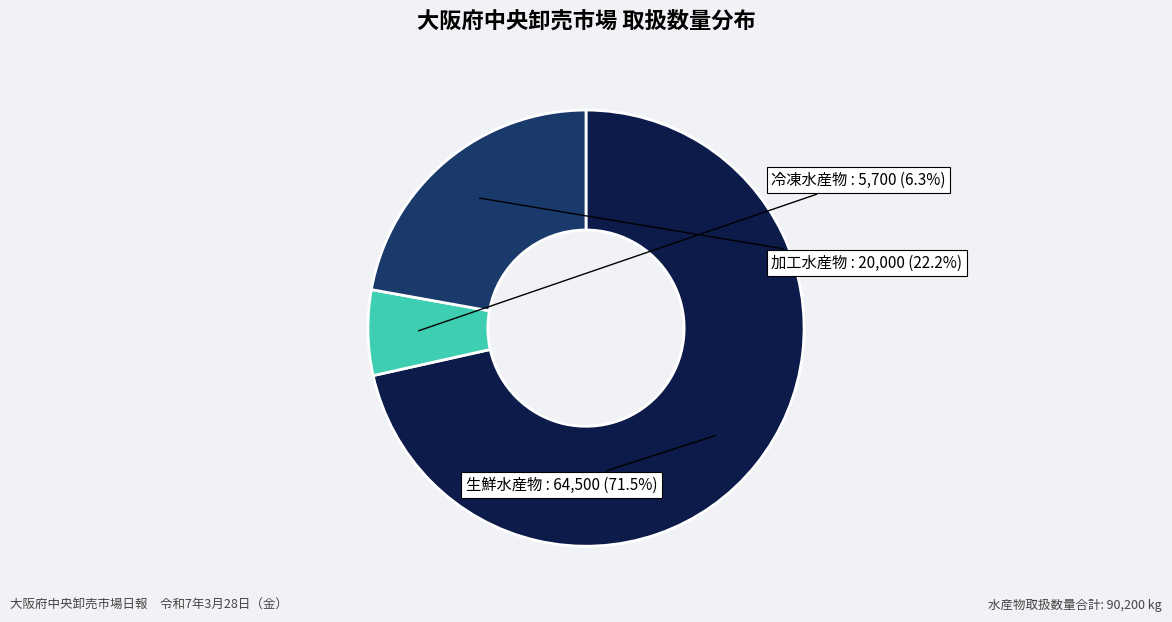

Which slice is the smallest?

冷凍水産物